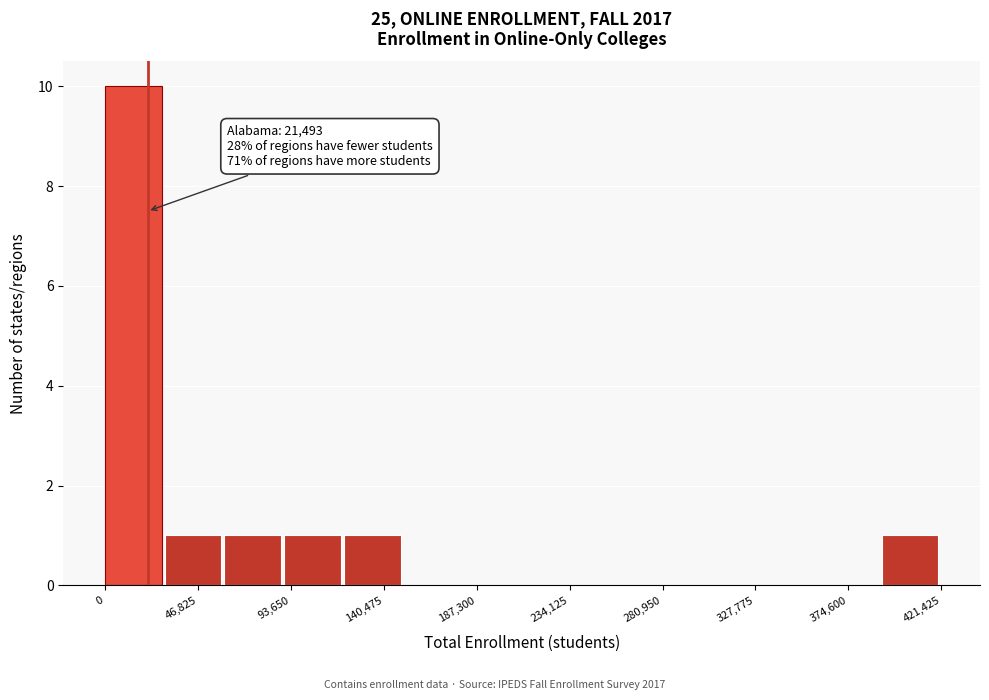

Over which range of the x-axis is the bar tallest?

0 to 30000